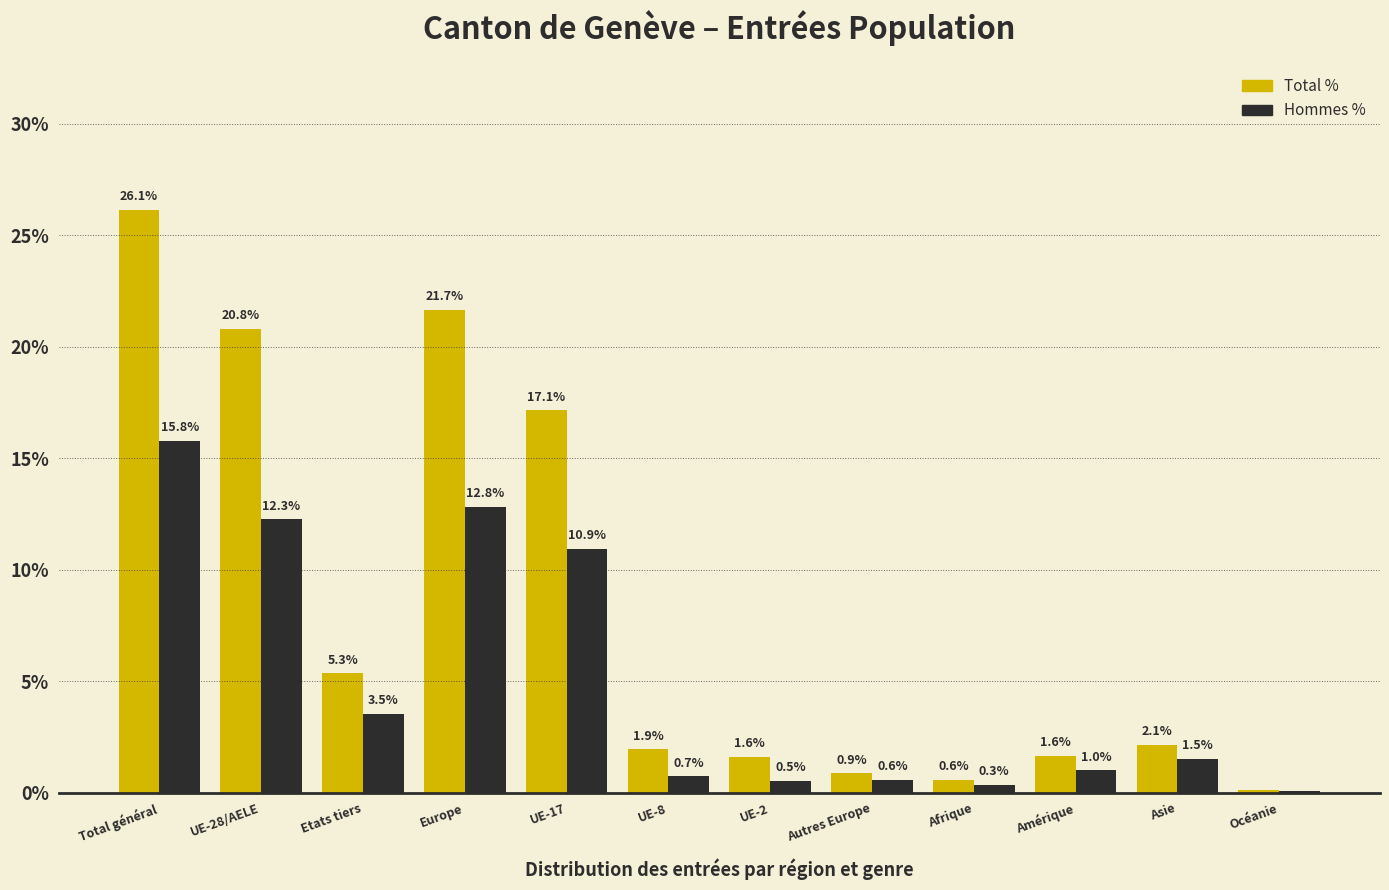

True or false: Hommes % has a value of 1.5 at Asie.

True